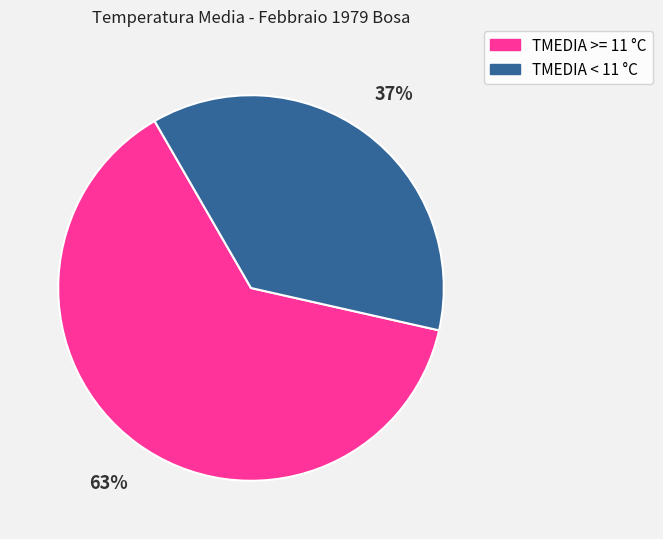

How many segments does this pie chart have?

2